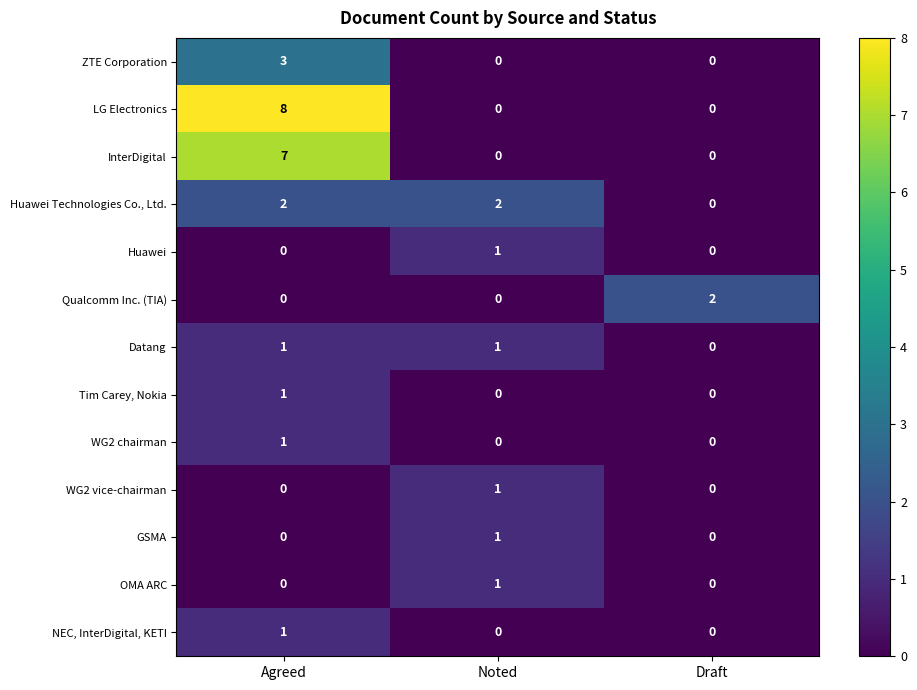

What is the sum of all ZTE Corporation values?

3